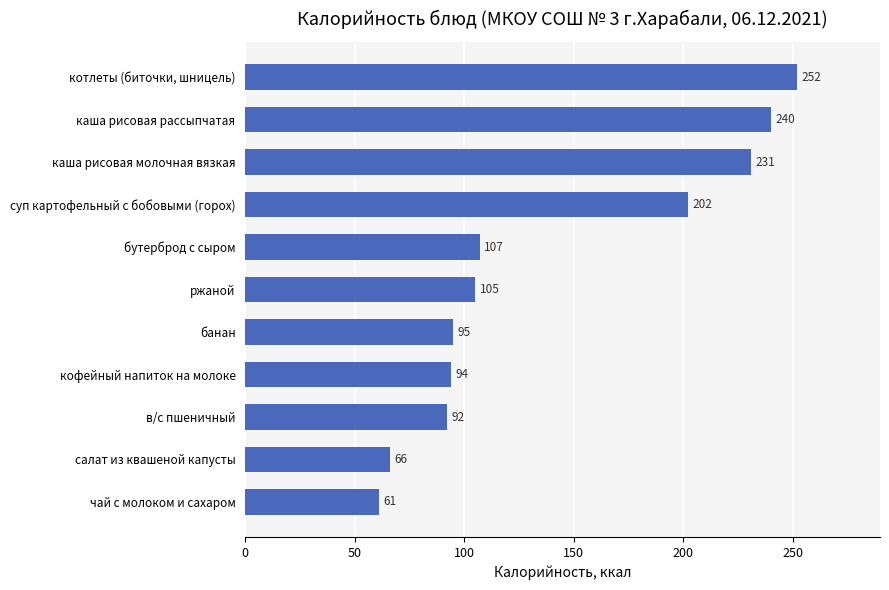

Reading top to bottom, list all the values displayed in this chart.

котлеты (биточки, шницель)=252	каша рисовая рассыпчатая=240	каша рисовая молочная вязкая=231	суп картофельный с бобовыми (горох)=202	бутерброд с сыром=107	ржаной=105	банан=95	кофейный напиток на молоке=94	в/с пшеничный=92	салат из квашеной капусты=66	чай с молоком и сахаром=61